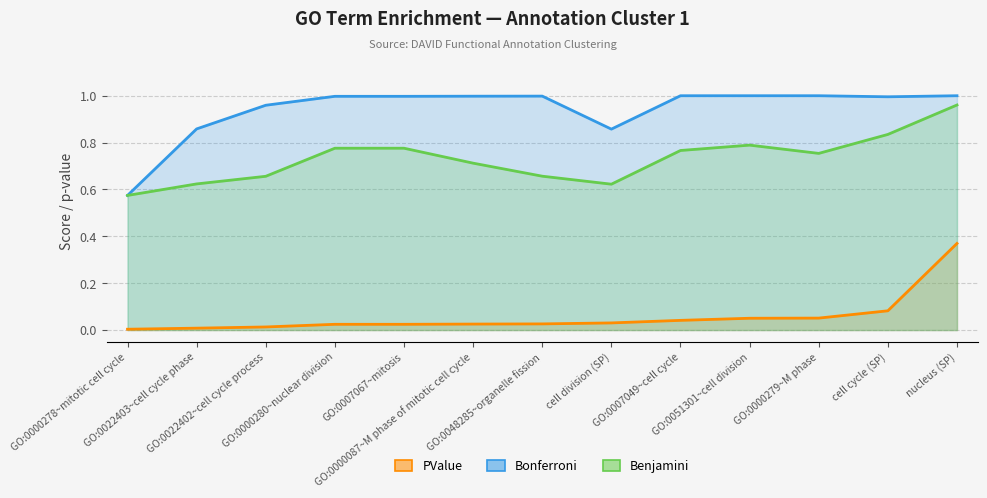

Is it true that Bonferroni equals 1.4 at GO:0051301~cell division?

False